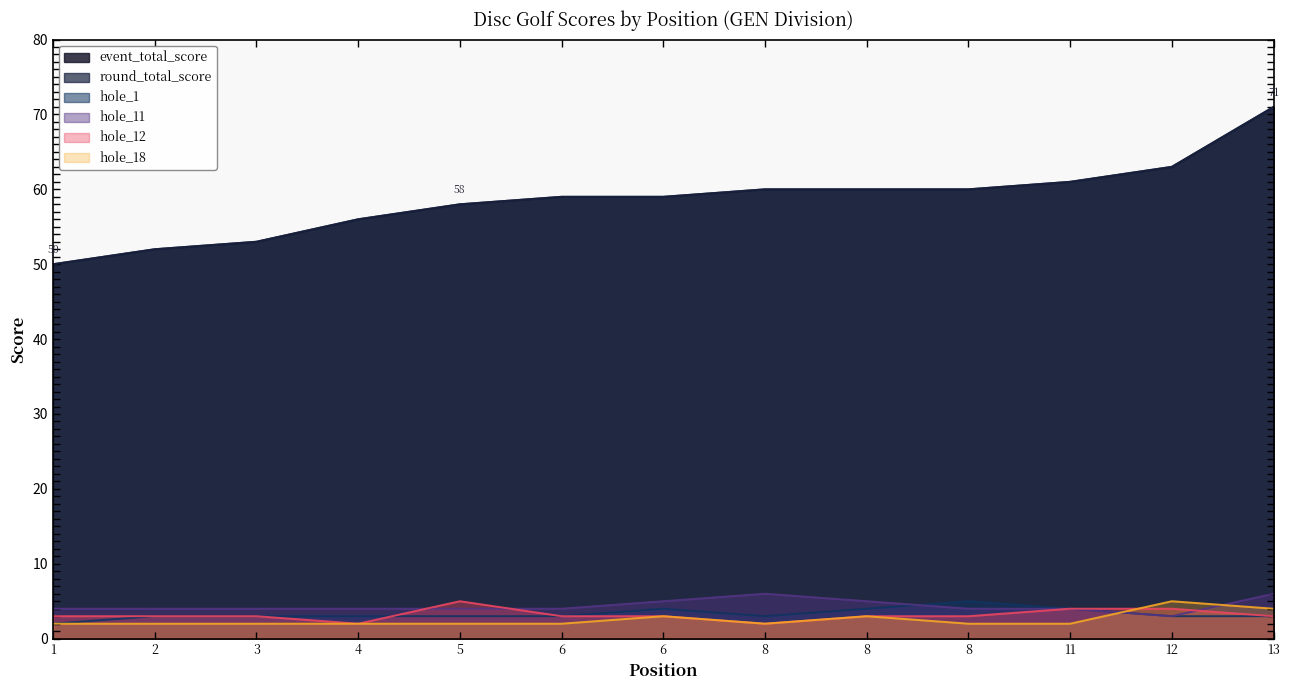

What is the difference between the hole_12 values at 8 and 12?

2